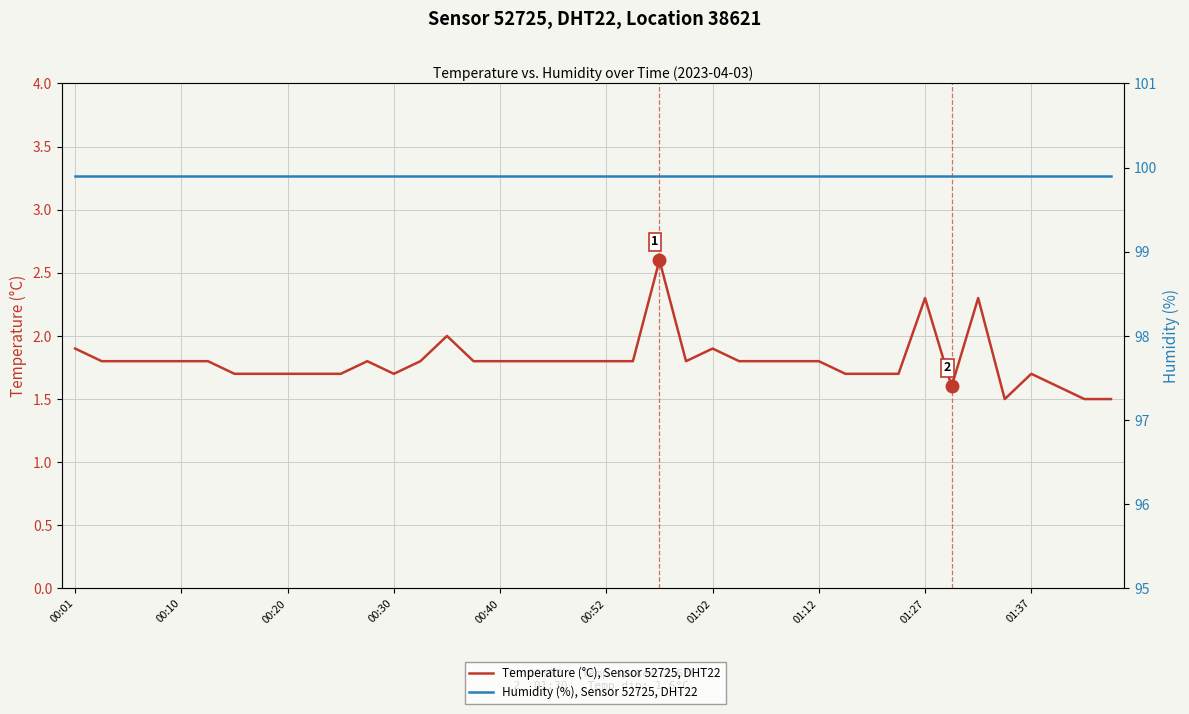

At which category is the sum across all series the highest?

22